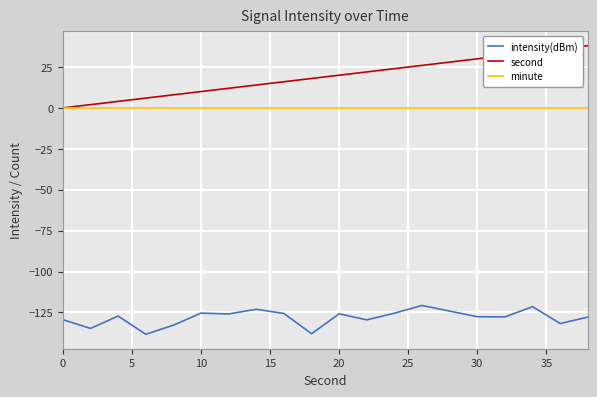

Which series has the largest total across all categories?

second